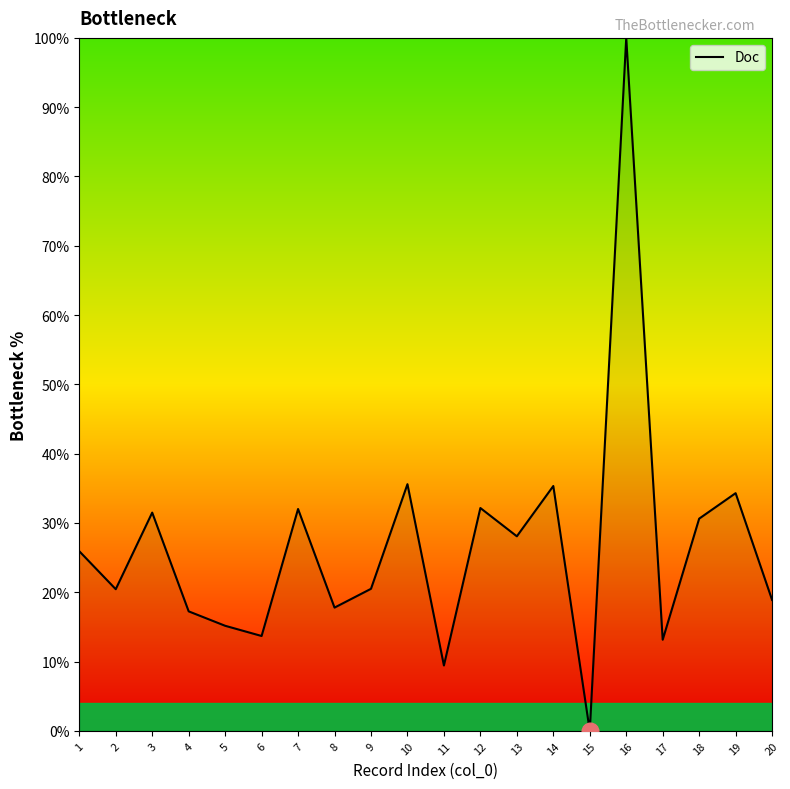

Is this an area chart (filled region under the line)?

No